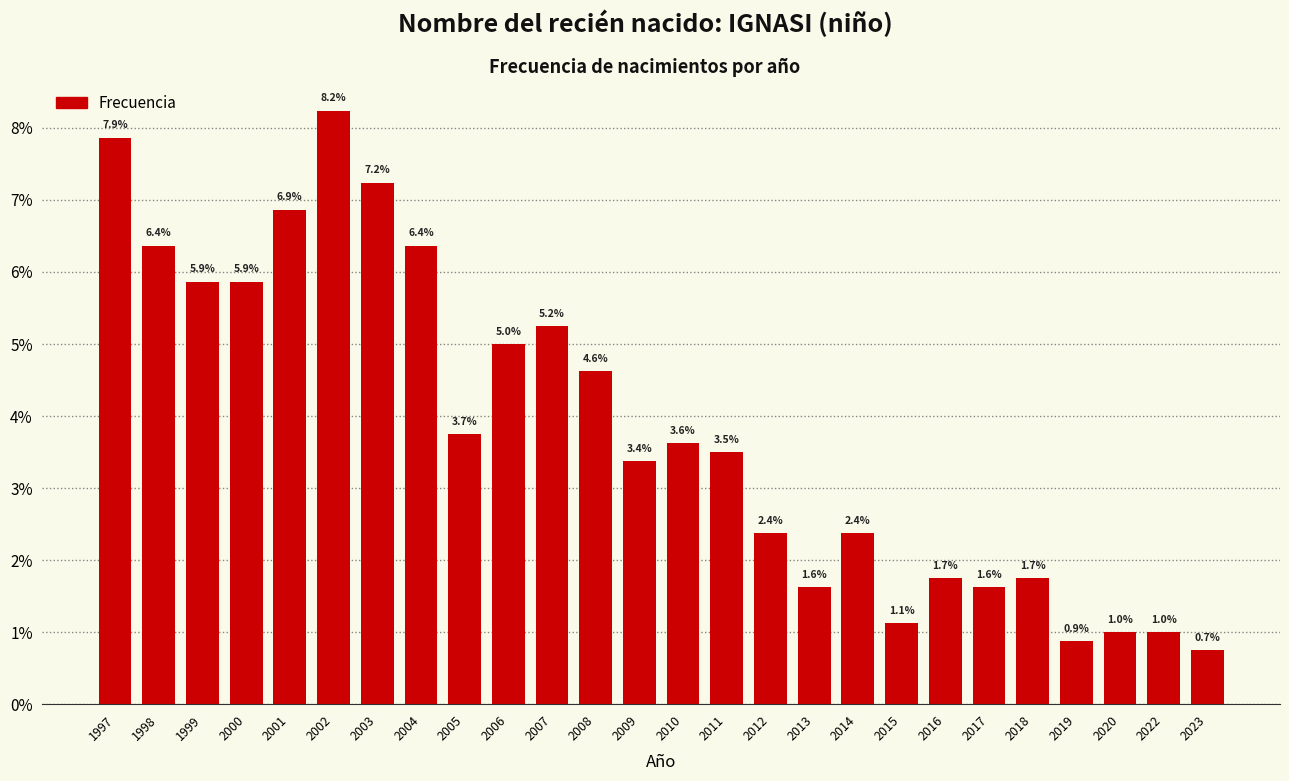

Reading left to right, list all the values displayed in this chart.

1997=7.9	1998=6.4	1999=5.9	2000=5.9	2001=6.9	2002=8.2	2003=7.2	2004=6.4	2005=3.7	2006=5.0	2007=5.2	2008=4.6	2009=3.4	2010=3.6	2011=3.5	2012=2.4	2013=1.6	2014=2.4	2015=1.1	2016=1.7	2017=1.6	2018=1.7	2019=0.9	2020=1.0	2022=1.0	2023=0.7